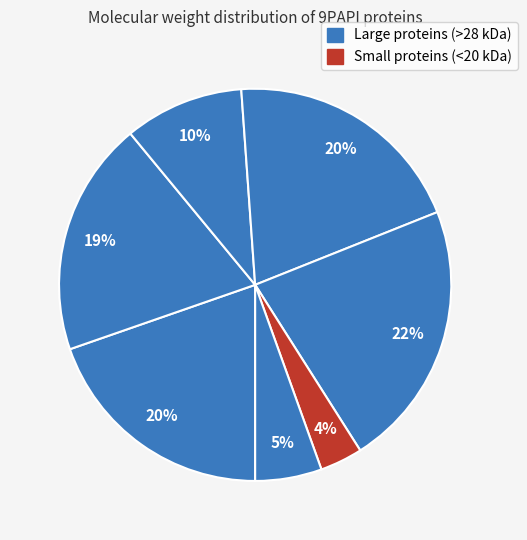

How many slices are in this pie chart?

7